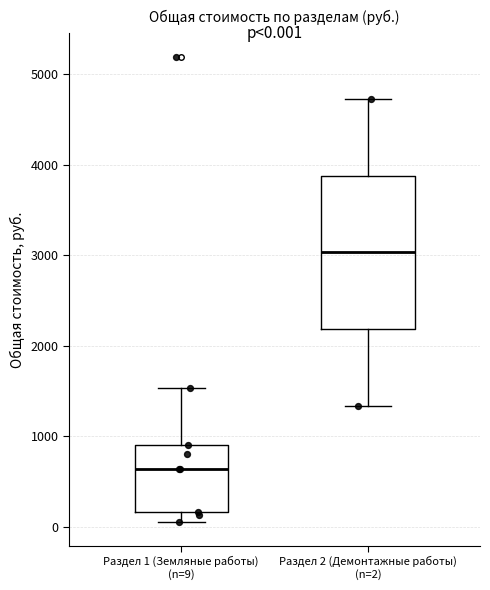

Which box has the highest median line?

Раздел 2 (Демонтажные работы) (n=2)